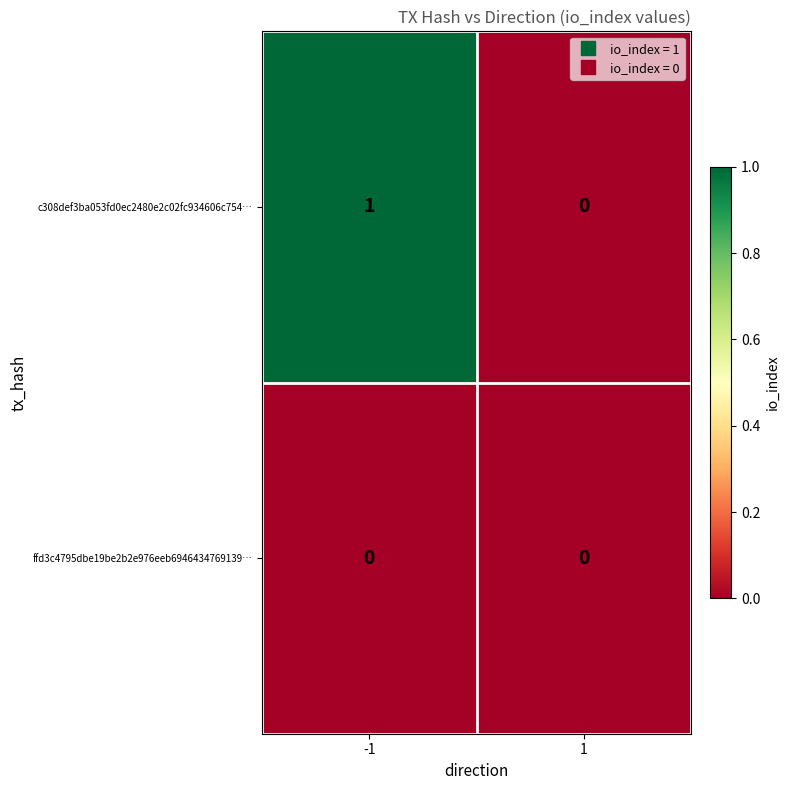

How many distinct data groups are displayed?

2